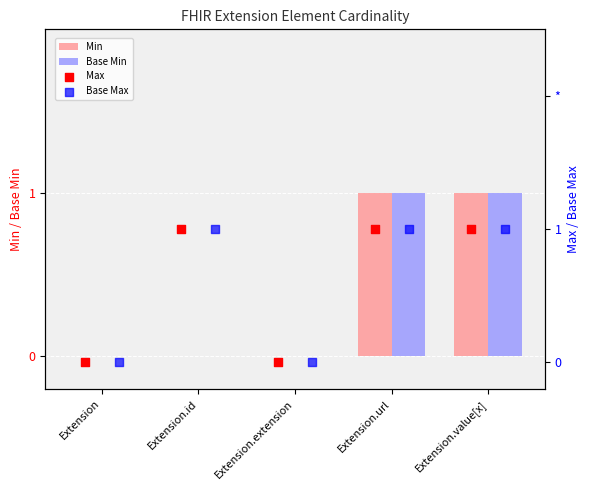

The Min series shows -1 at Extension.id. True or false?

False